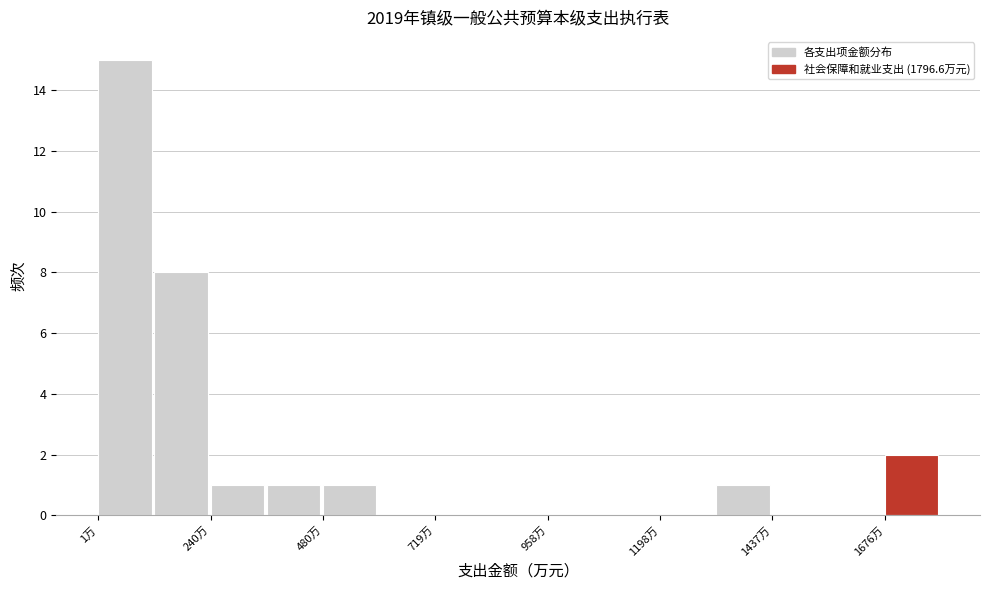

Read against the x-axis, roughly where is the centre of the tallest bar?

50